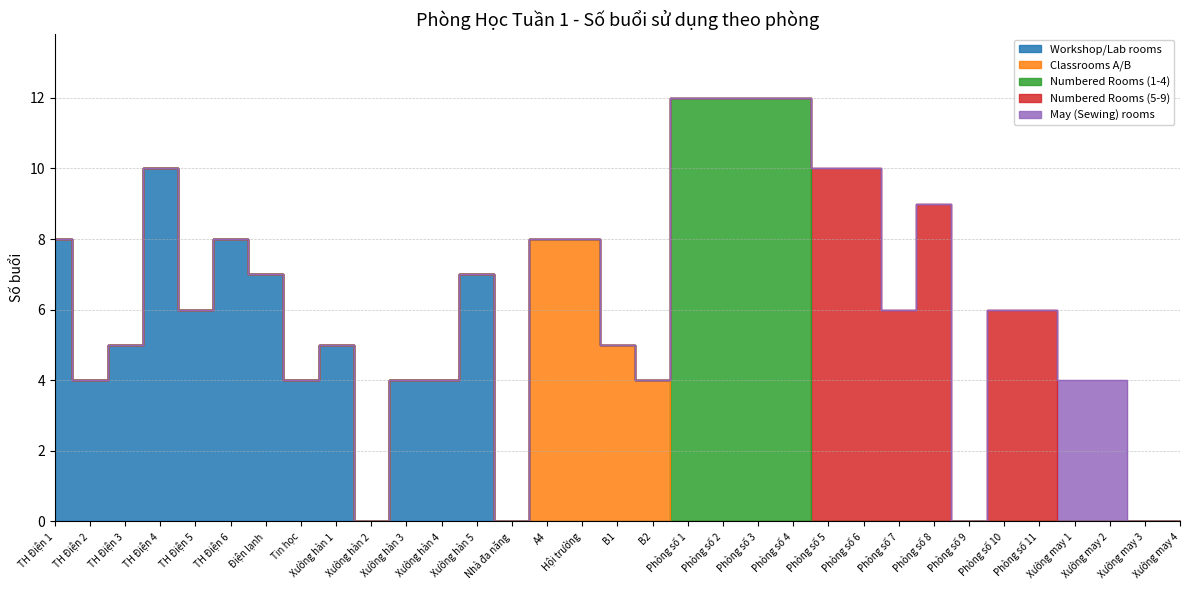

What is the difference between the second highest and second lowest values in the Classrooms A/B series?

8